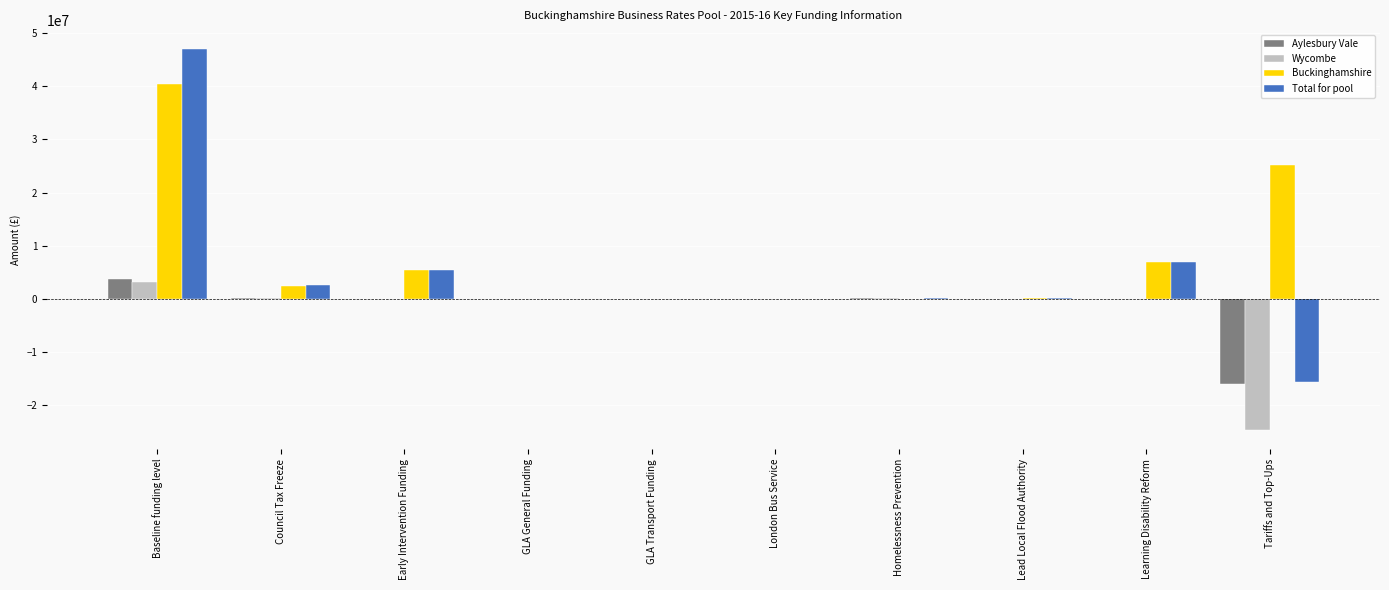

Are the bars grouped side by side (vs. stacked)?

Yes